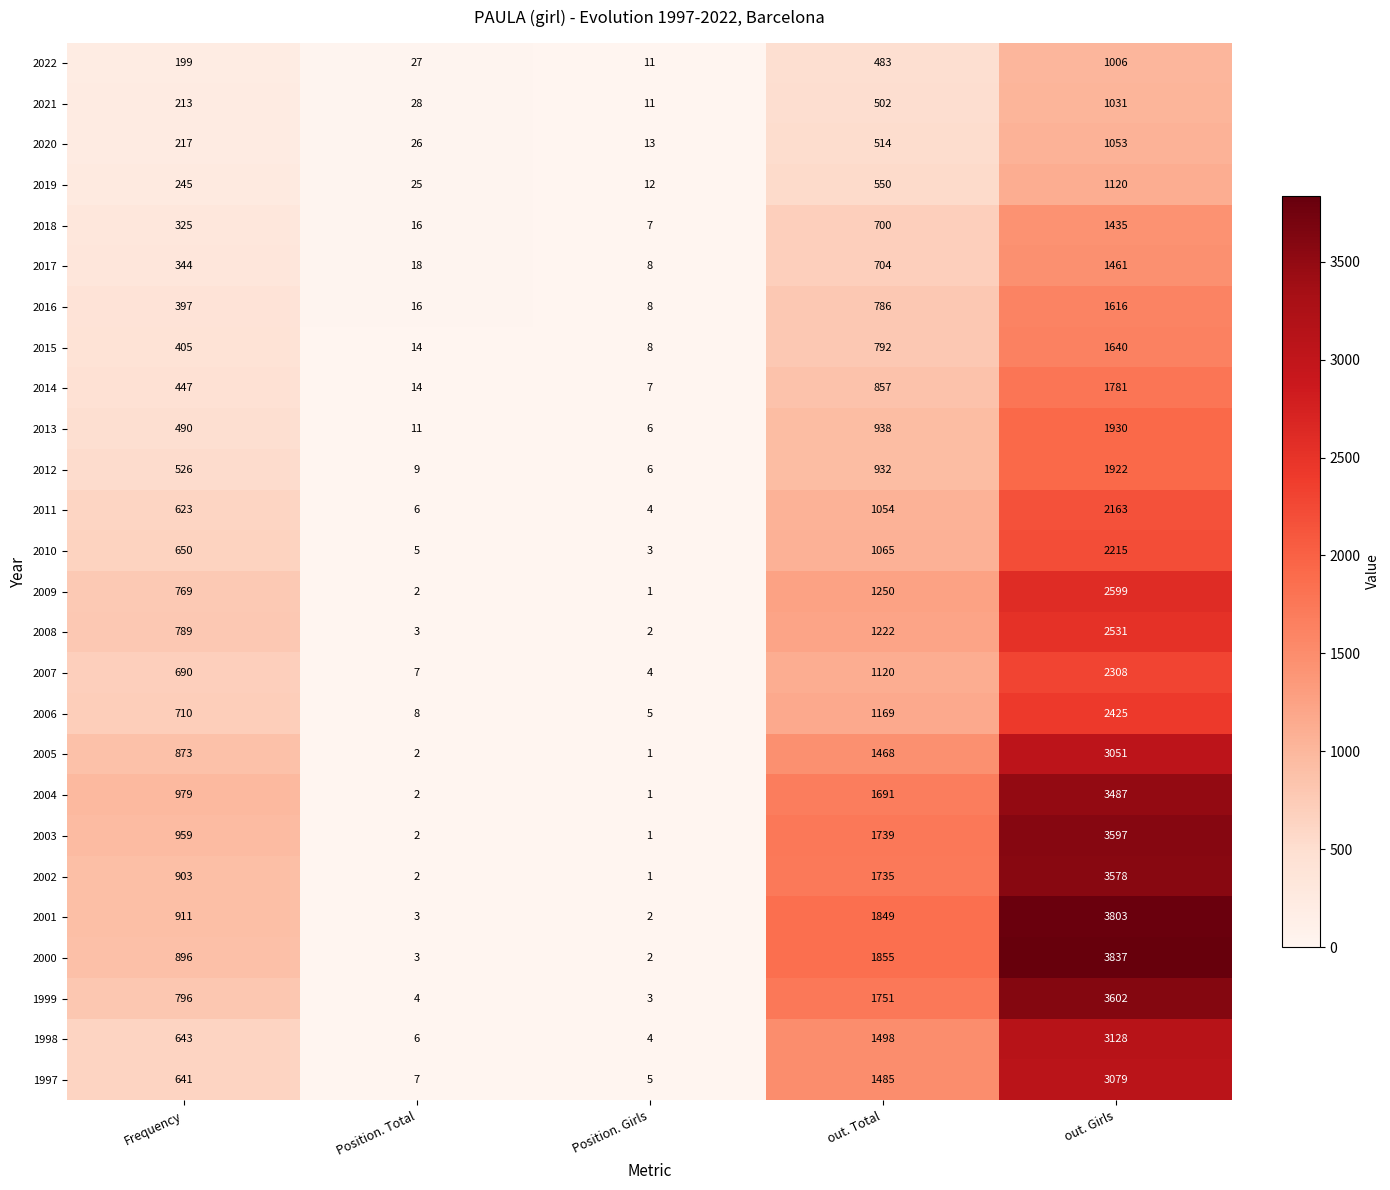

The value of 2020 at out. Total is 256. True or false?

False